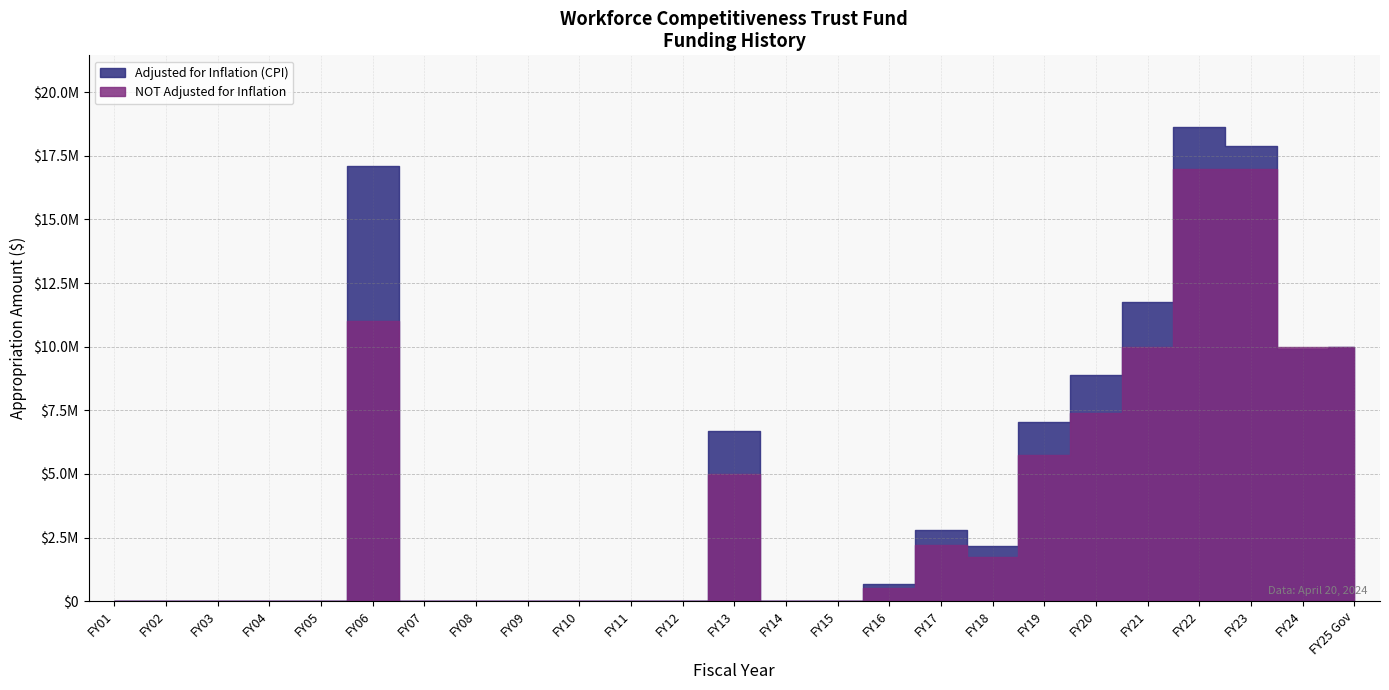

At which label is NOT Adjusted for Inflation closest to 8500000?

FY20